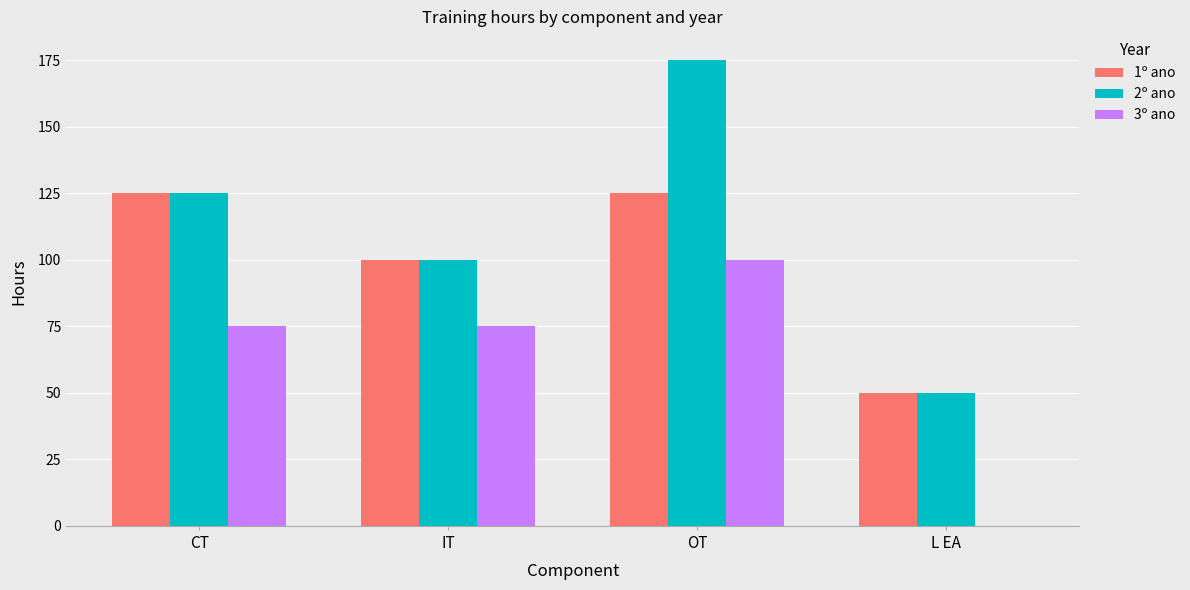

What are all the series names shown in the legend?

1º ano, 2º ano, 3º ano